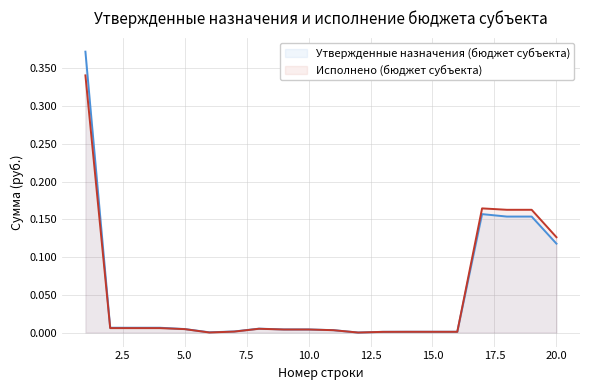

Which category has the highest value in the Утвержденные назначения (бюджет субъекта) series?

1